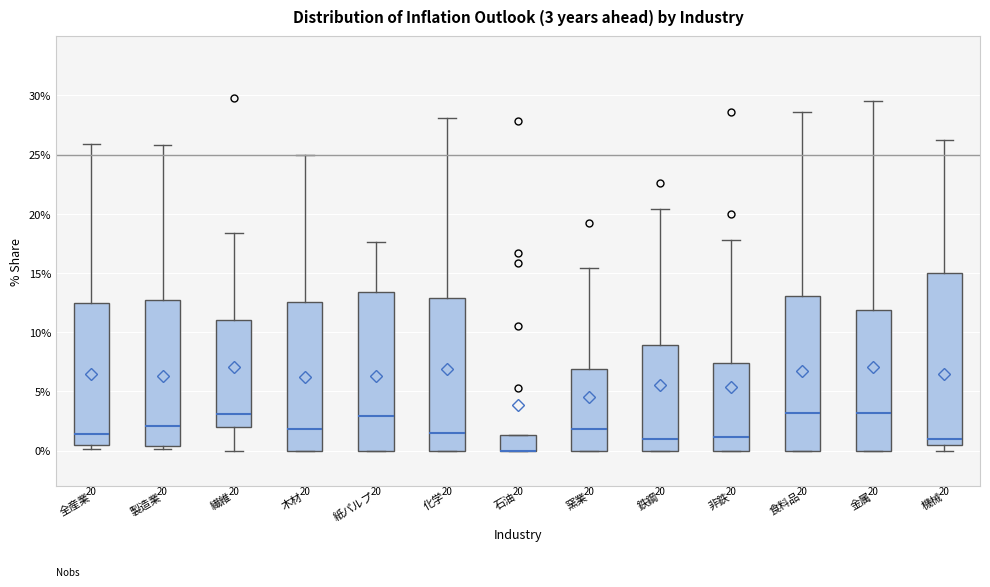

Which box is the tallest, from its lower edge to its upper edge?

機械